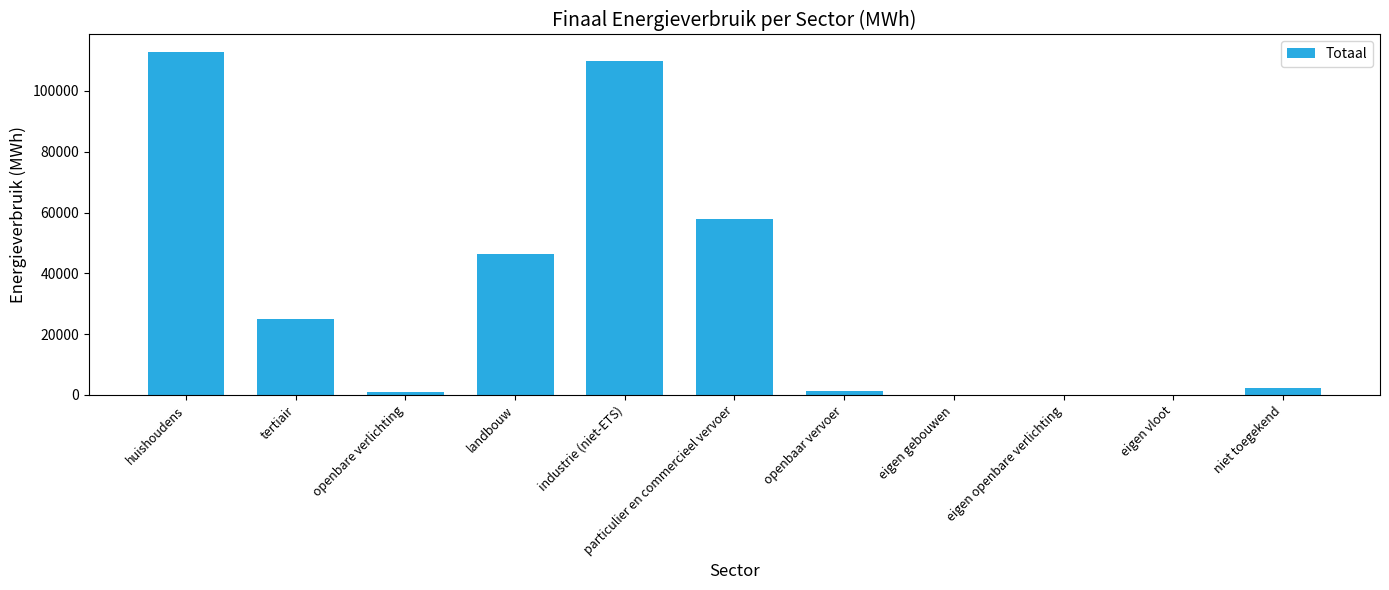

The value at niet toegekend is 2399.9. True or false?

True